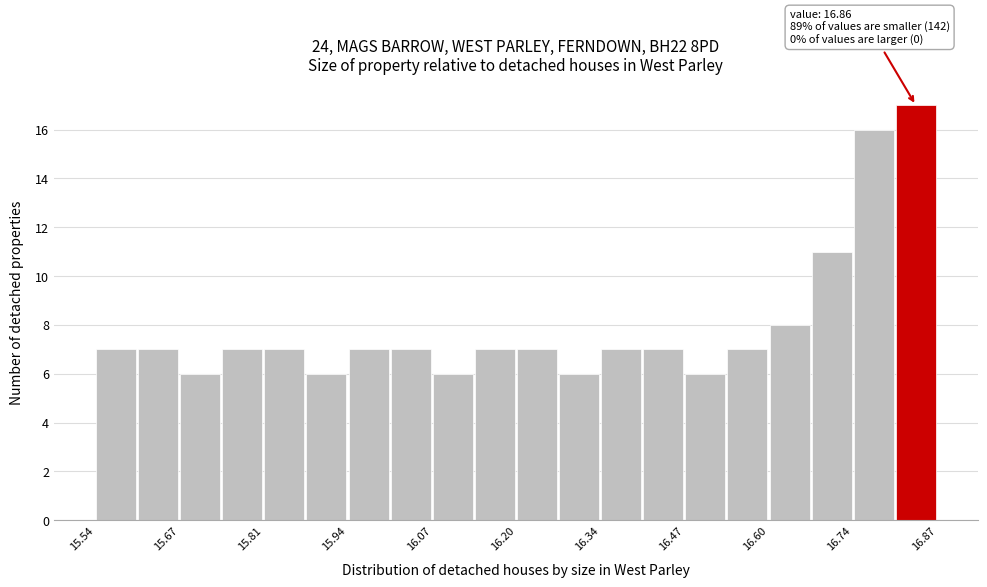

Around what value on the x-axis is the tallest bar? Give the approximate position of its centre, as read against the axis.

16.84